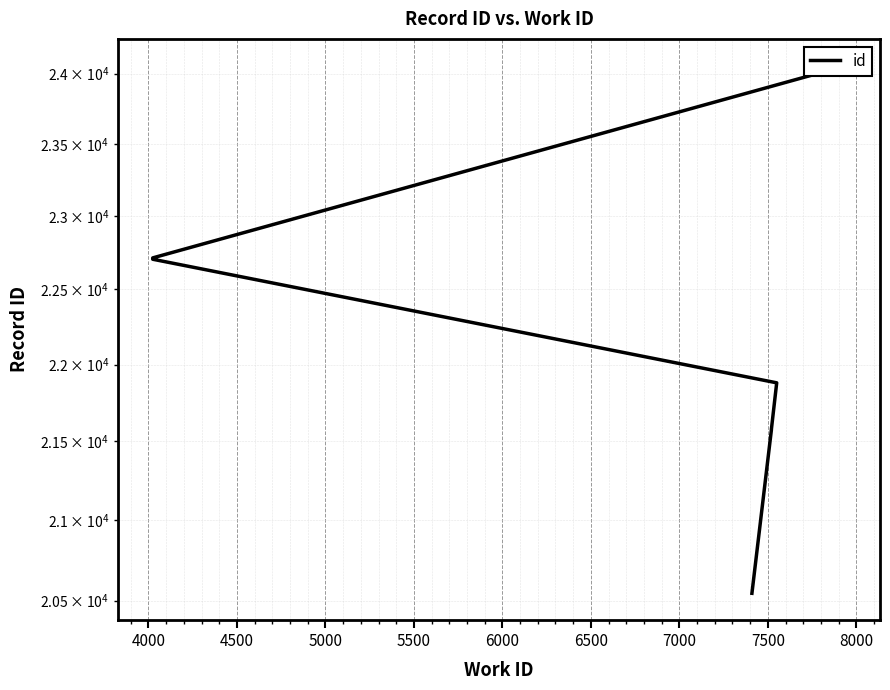

What is the smallest value displayed?

20545